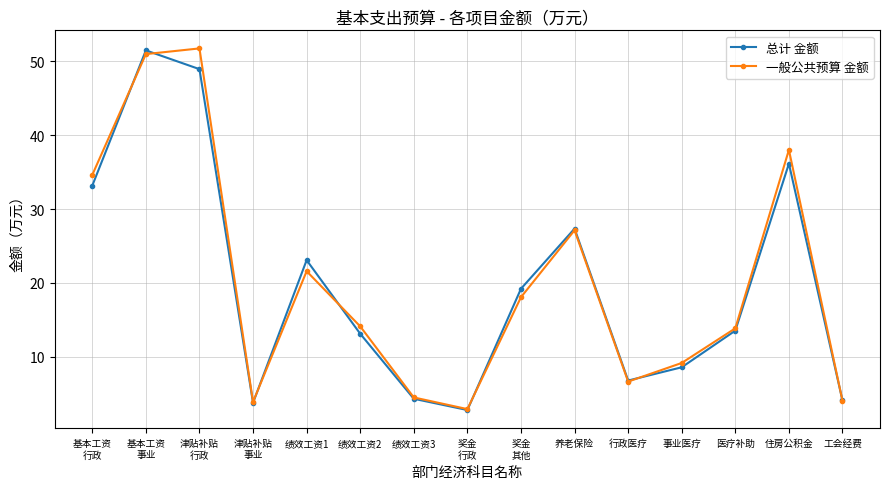

True or false: 总计 金额 has a value of 13.5 at 医疗补助.

True